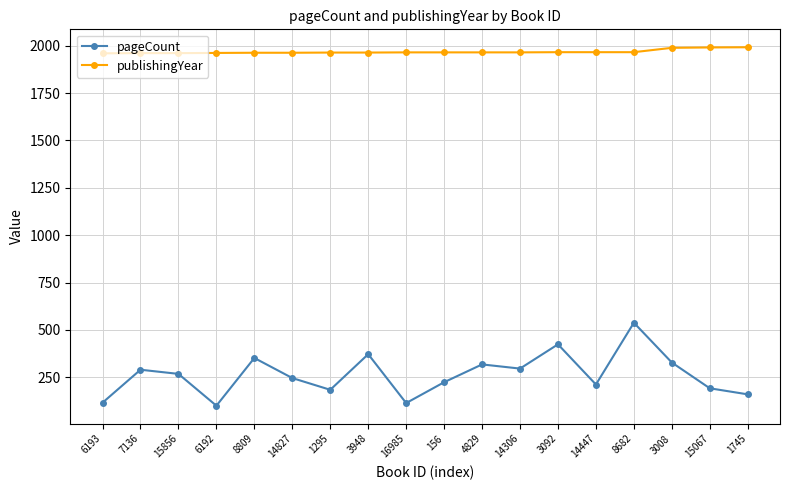

What position from the left is 3008?

16